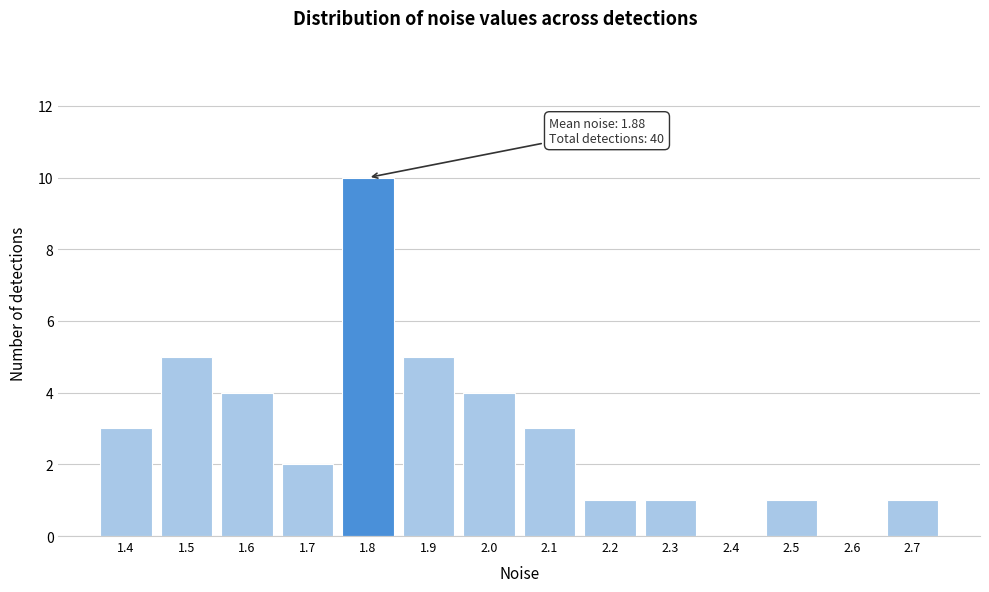

Reading left to right, extract all data points from this chart.

1.4=3	1.5=5	1.6=4	1.7=2	1.8=10	1.9=5	2.0=4	2.1=3	2.2=1	2.3=1	2.4=0	2.5=1	2.6=0	2.7=1